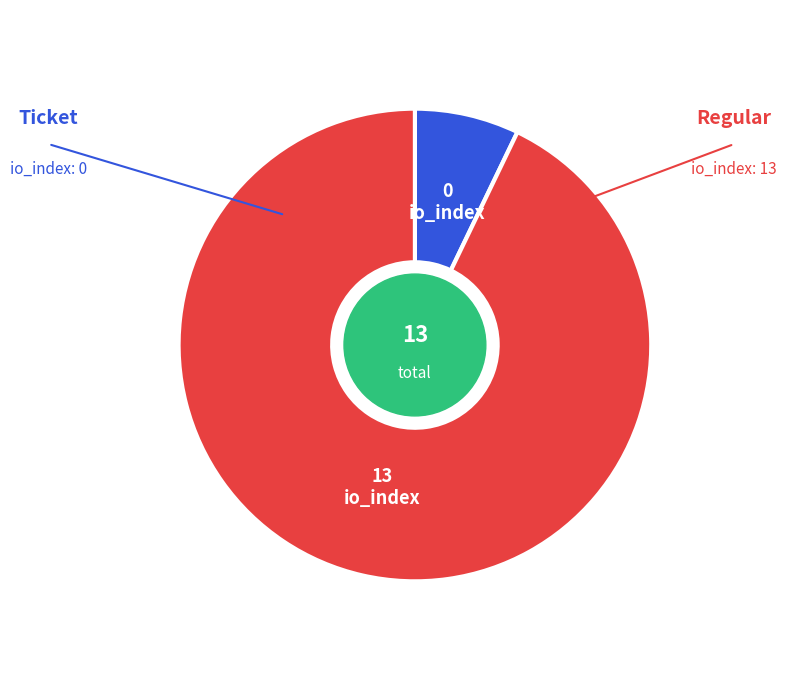

How many segments does this pie chart have?

2